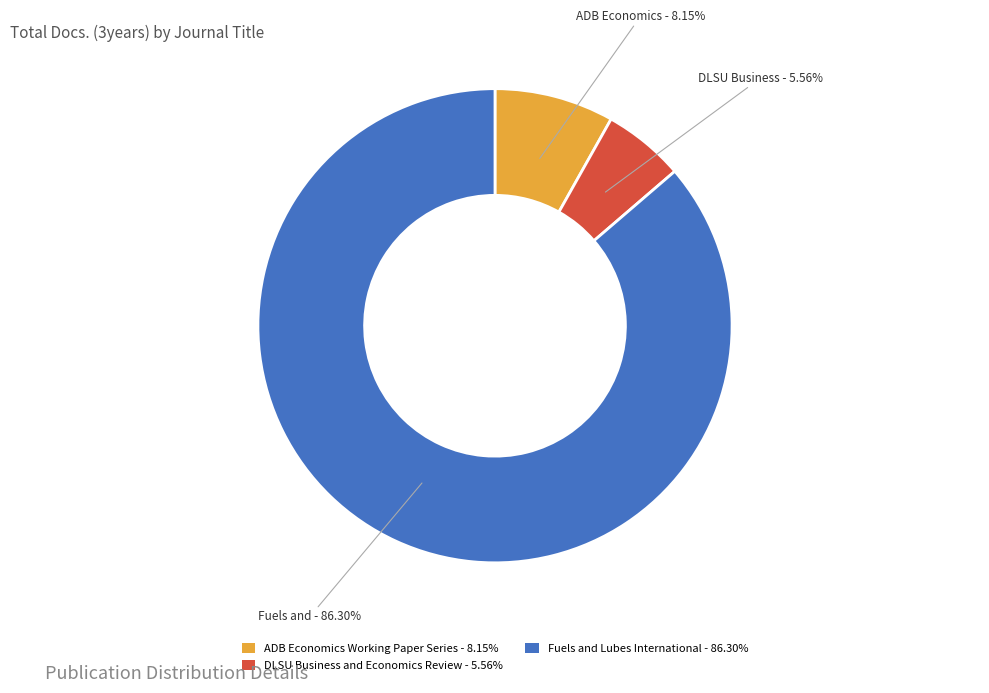

Is there a majority slice in this chart?

Yes